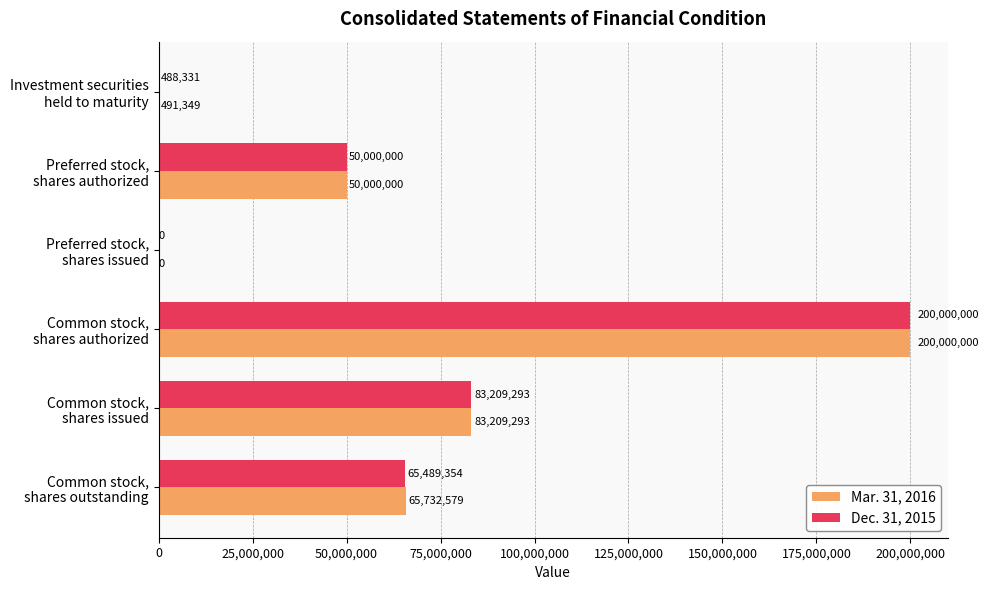

Which series has the largest total across all categories?

Mar. 31, 2016